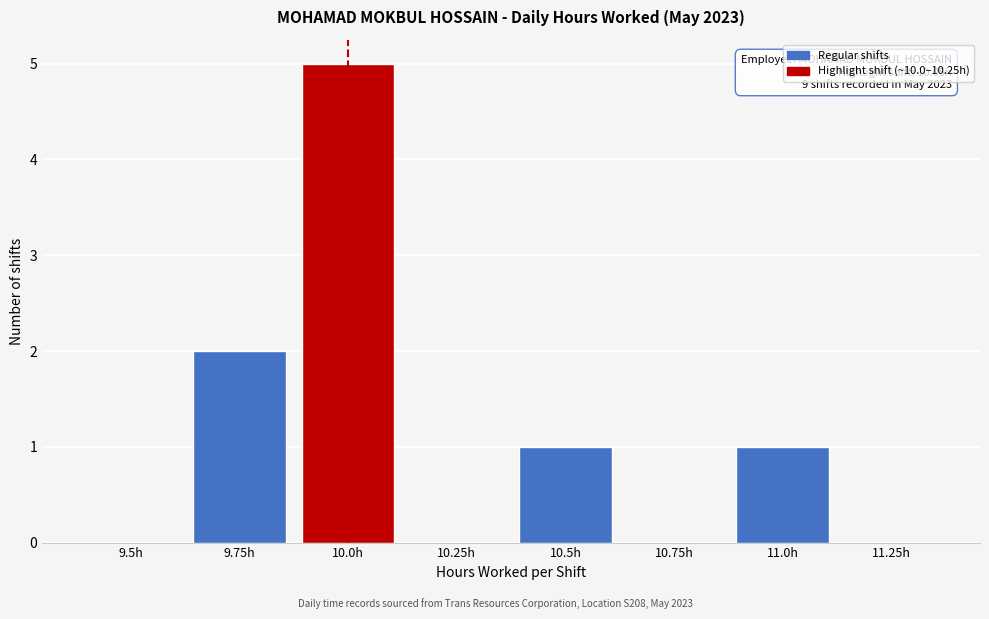

Reading left to right, what are all the values shown in this chart?

9.5h=0	9.75h=2	10.0h=5	10.25h=0	10.5h=1	10.75h=0	11.0h=1	11.25h=0